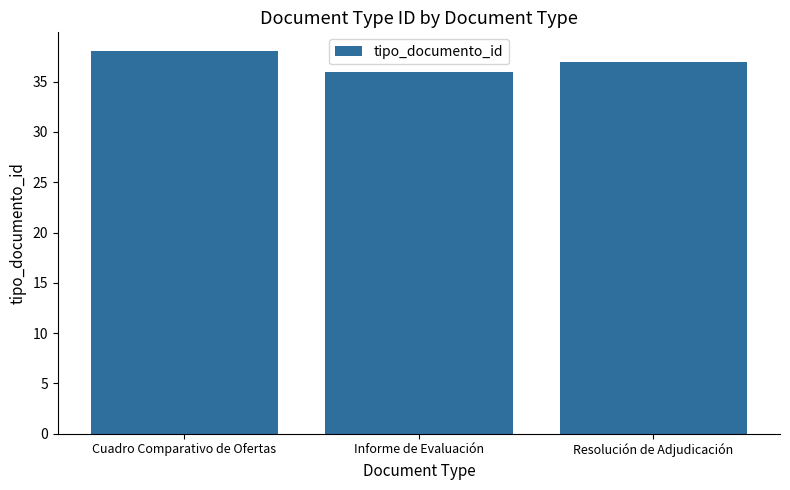

How many values are below 37?

1